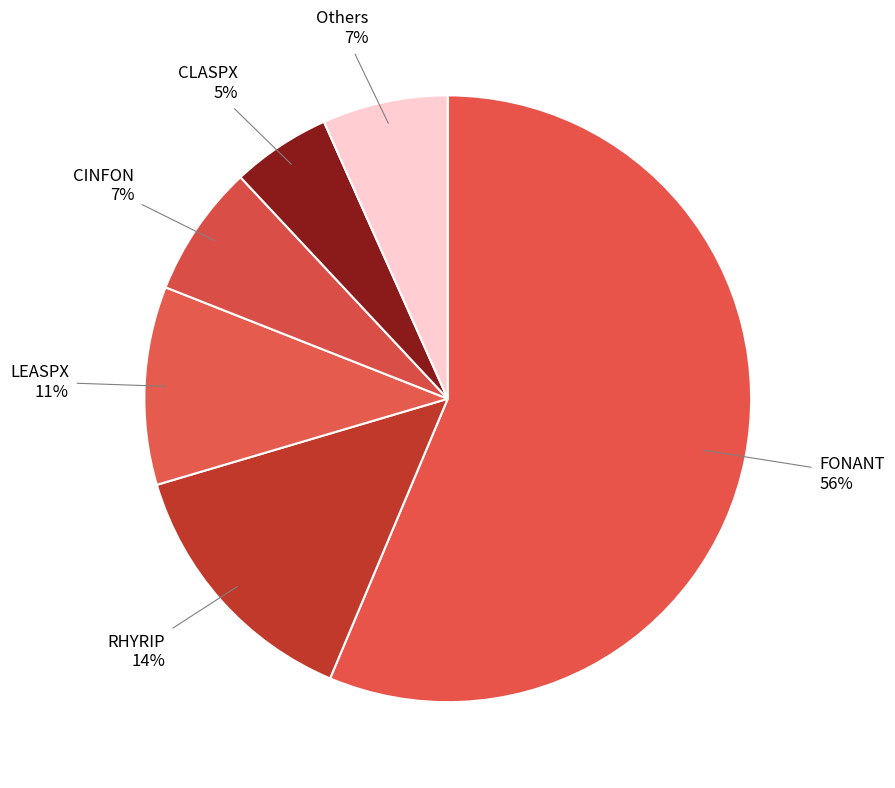

What is the majority slice?

FONANT